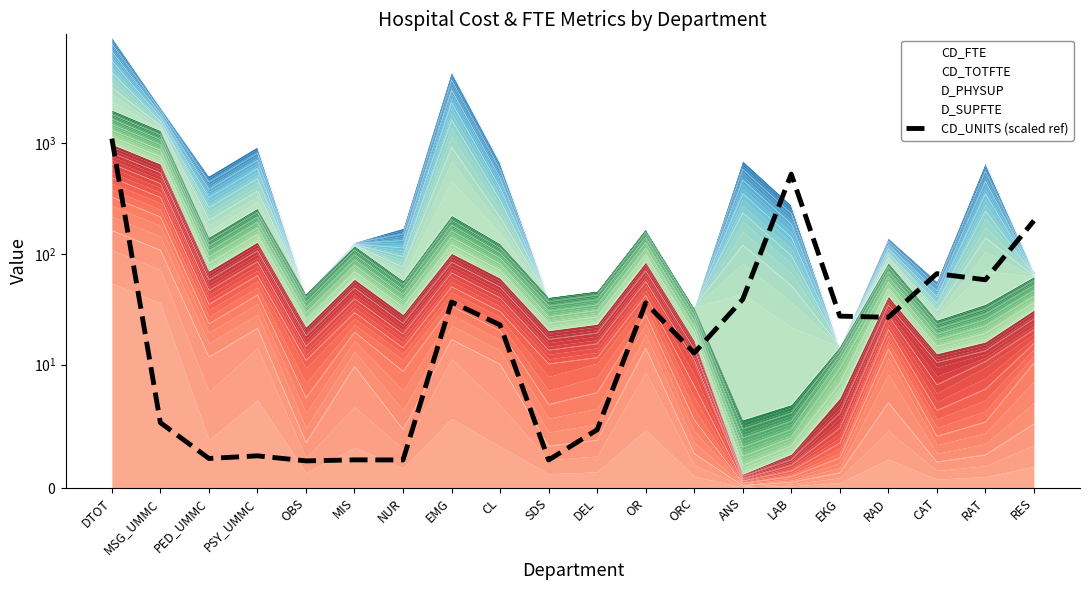

What position from the left is CAT?

18